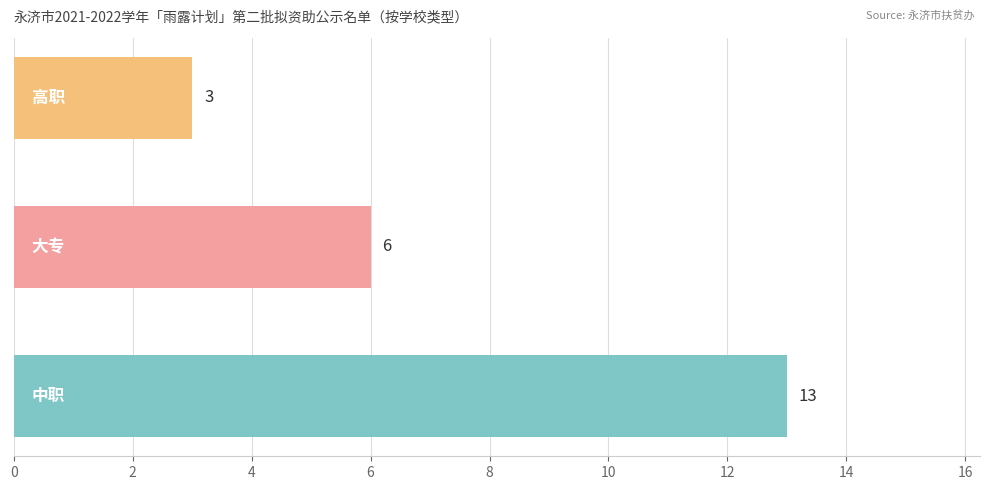

What is the maximum value shown in the chart?

13